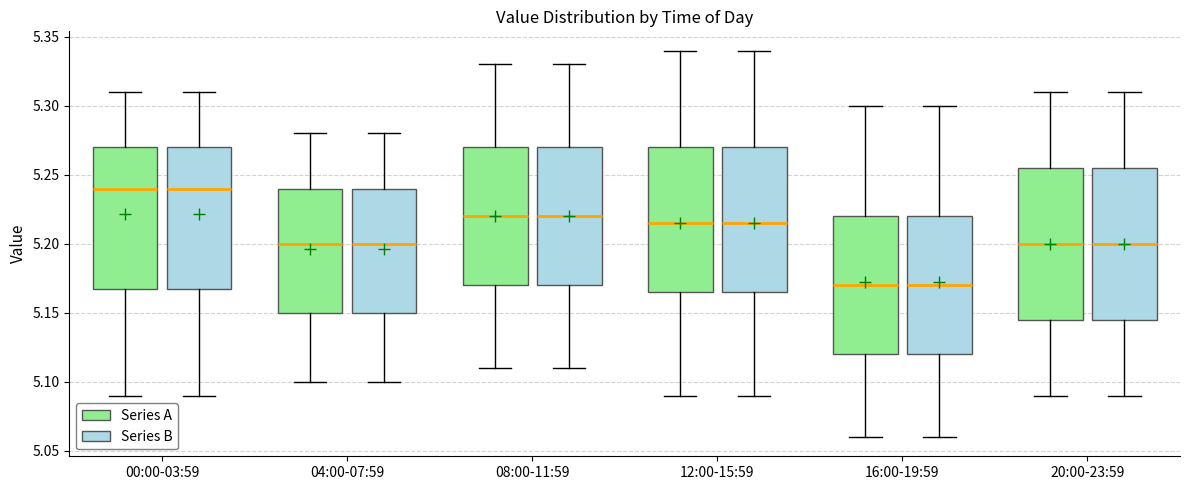

Reading left to right, read every box against the y-axis: the position of its median line, the range the box covers, and the ends of its whiskers. The values are not printed on the chart, so give them approximately, as read against the axis.

00:00-03:59 (Series A): median 5.240, box 5.170 to 5.270, whiskers 5.090 to 5.310
00:00-03:59 (Series B): median 5.240, box 5.170 to 5.270, whiskers 5.090 to 5.310
04:00-07:59 (Series A): median 5.200, box 5.150 to 5.240, whiskers 5.100 to 5.280
04:00-07:59 (Series B): median 5.200, box 5.150 to 5.240, whiskers 5.100 to 5.280
08:00-11:59 (Series A): median 5.220, box 5.170 to 5.270, whiskers 5.110 to 5.330
08:00-11:59 (Series B): median 5.220, box 5.170 to 5.270, whiskers 5.110 to 5.330
12:00-15:59 (Series A): median 5.215, box 5.165 to 5.270, whiskers 5.090 to 5.340
12:00-15:59 (Series B): median 5.215, box 5.165 to 5.270, whiskers 5.090 to 5.340
16:00-19:59 (Series A): median 5.170, box 5.120 to 5.220, whiskers 5.060 to 5.300
16:00-19:59 (Series B): median 5.170, box 5.120 to 5.220, whiskers 5.060 to 5.300
20:00-23:59 (Series A): median 5.200, box 5.145 to 5.255, whiskers 5.090 to 5.310
20:00-23:59 (Series B): median 5.200, box 5.145 to 5.255, whiskers 5.090 to 5.310